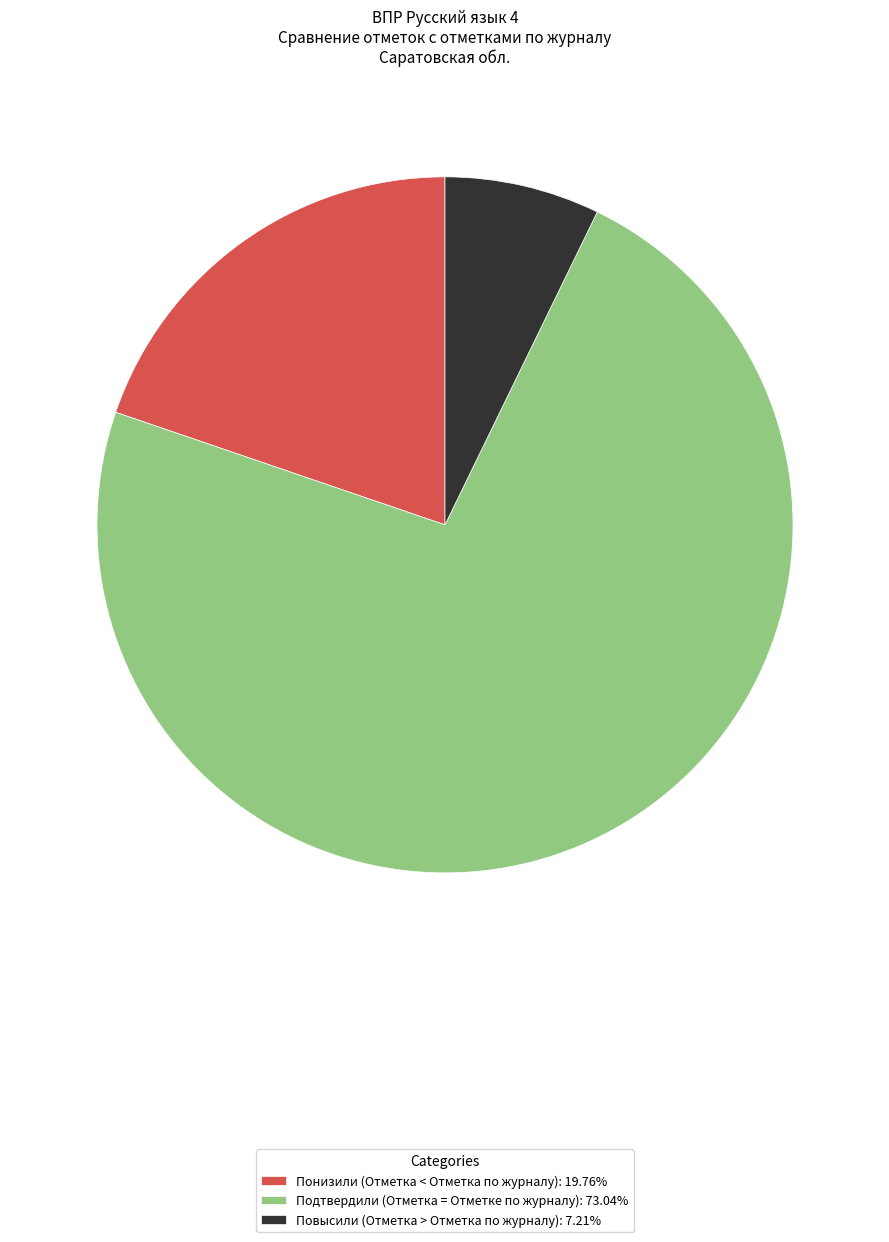

Do Повысили (Отметка > Отметка по журналу): 7.21% and Понизили (Отметка < Отметка по журналу): 19.76% together represent more than half of the pie?

No